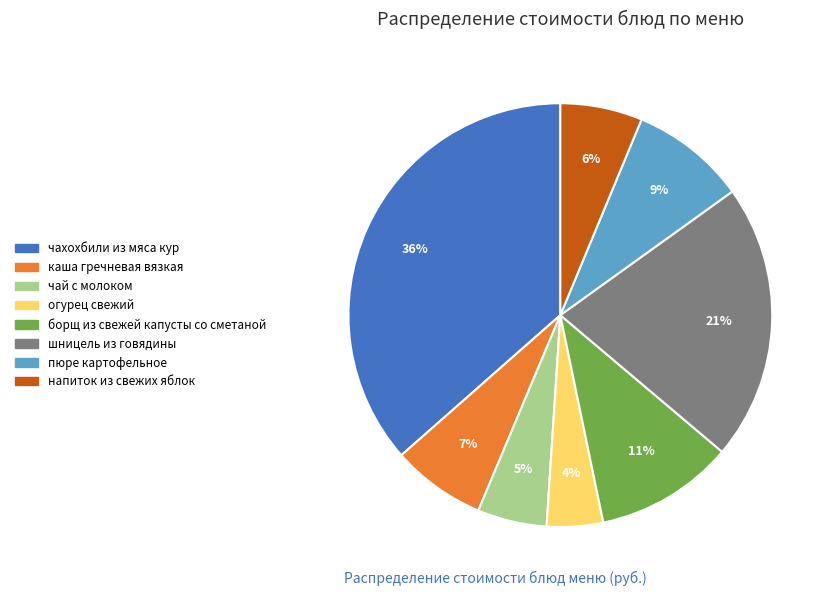

To the nearest percent, what is the difference between the огурец свежий and напиток из свежих яблок slice percentages?

2%